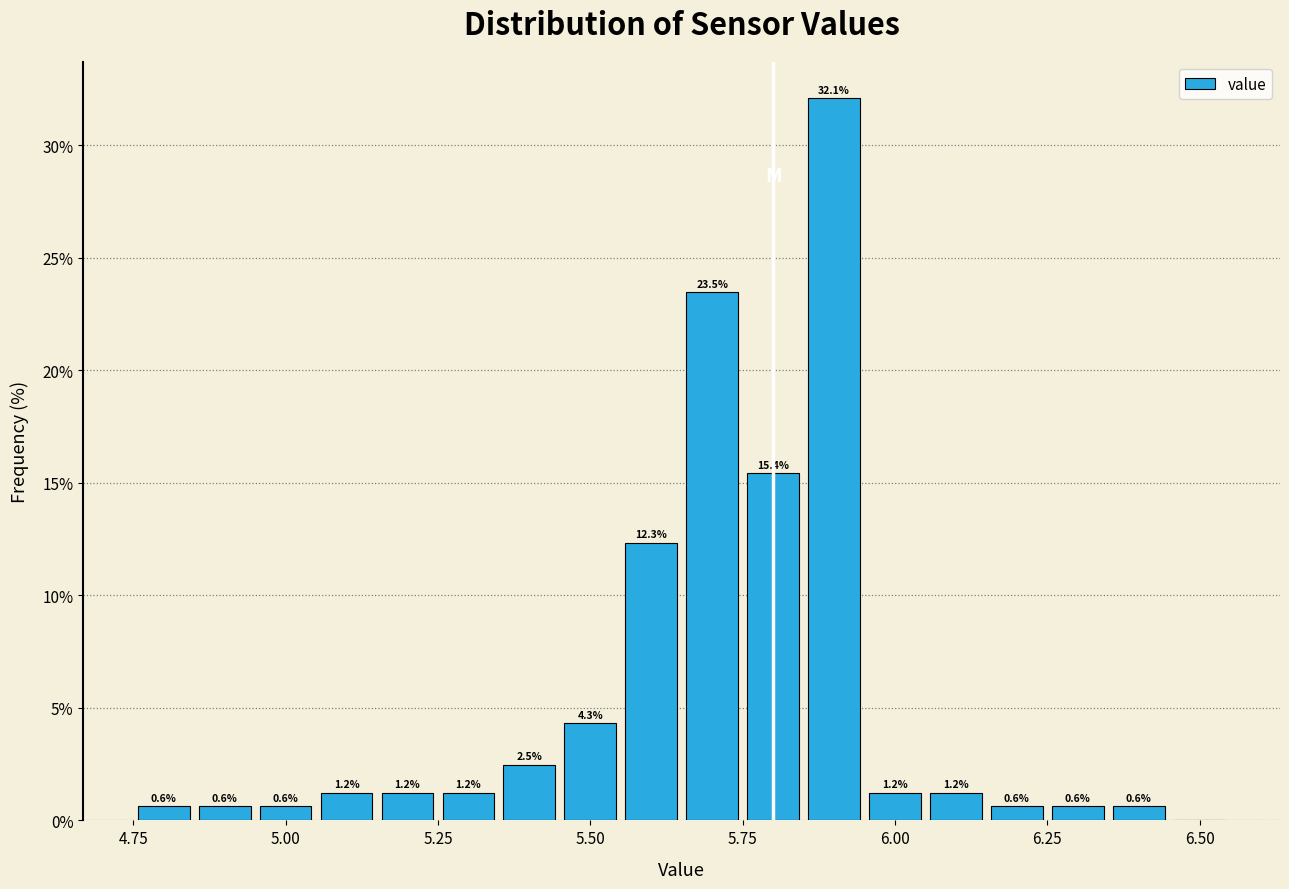

Read against the x-axis, roughly where is the centre of the tallest bar?

5.90